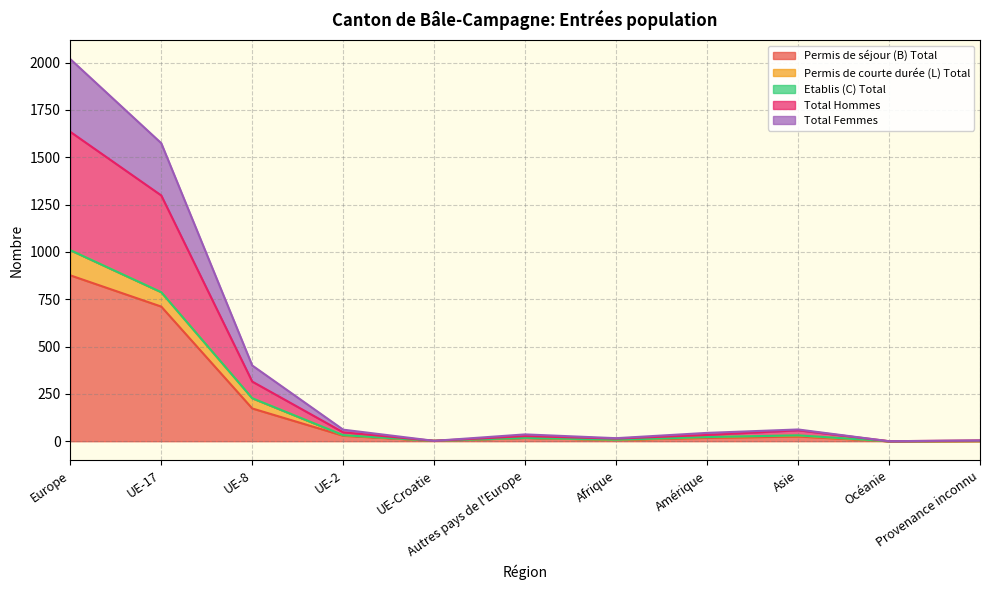

What is the sum of all Permis de séjour (B) Total values?

1860